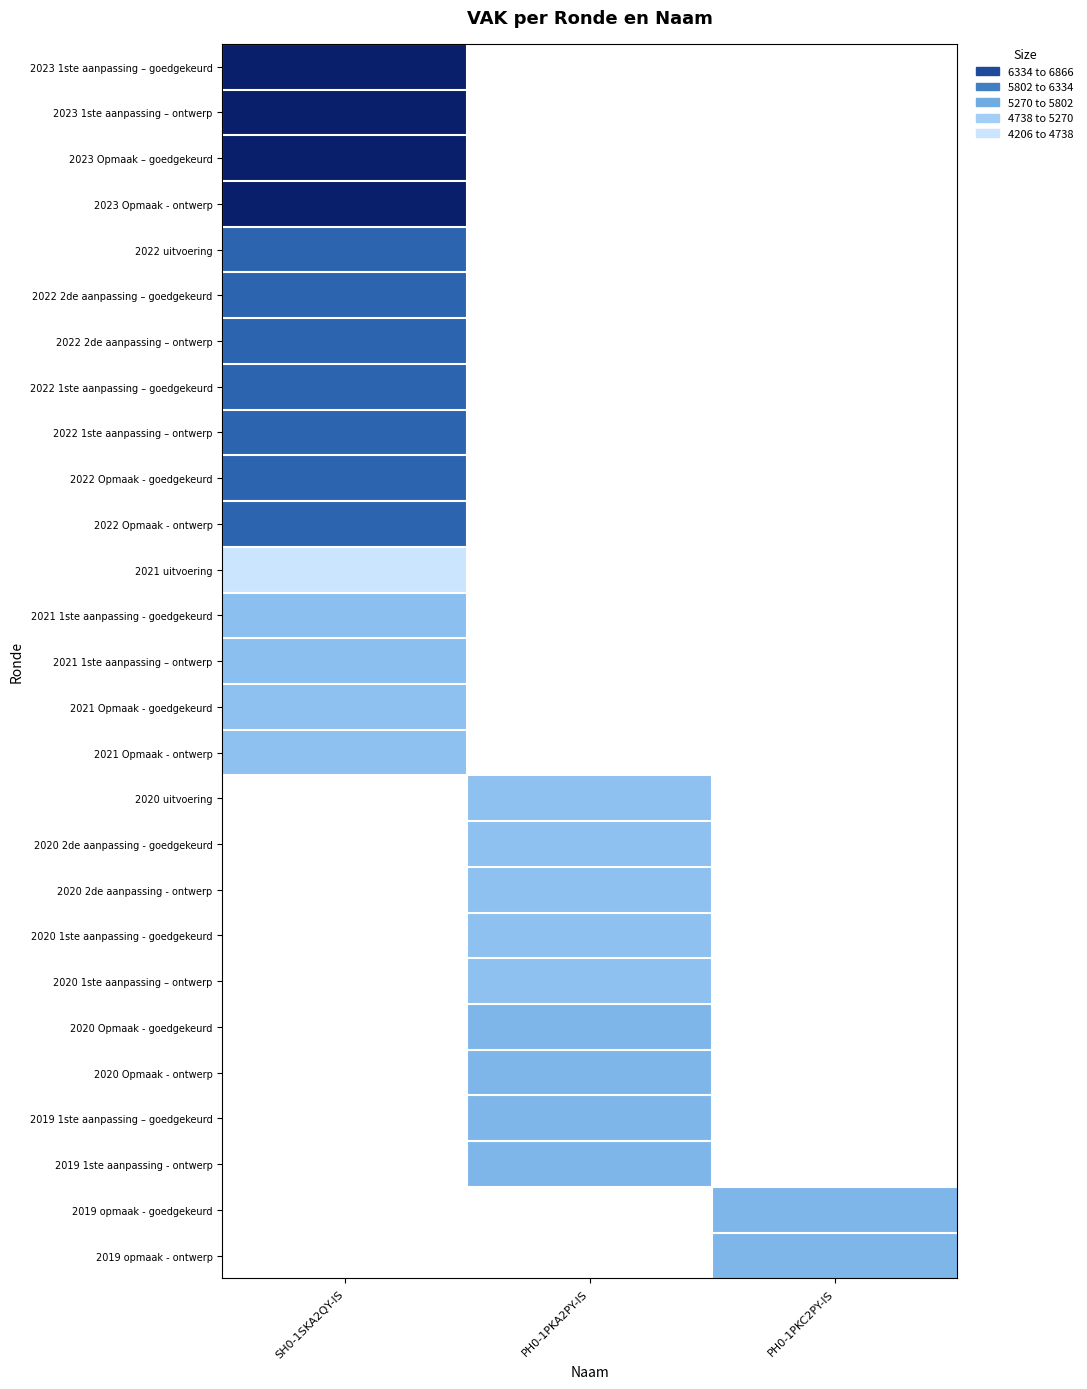

What is the smallest value displayed?

4206.0